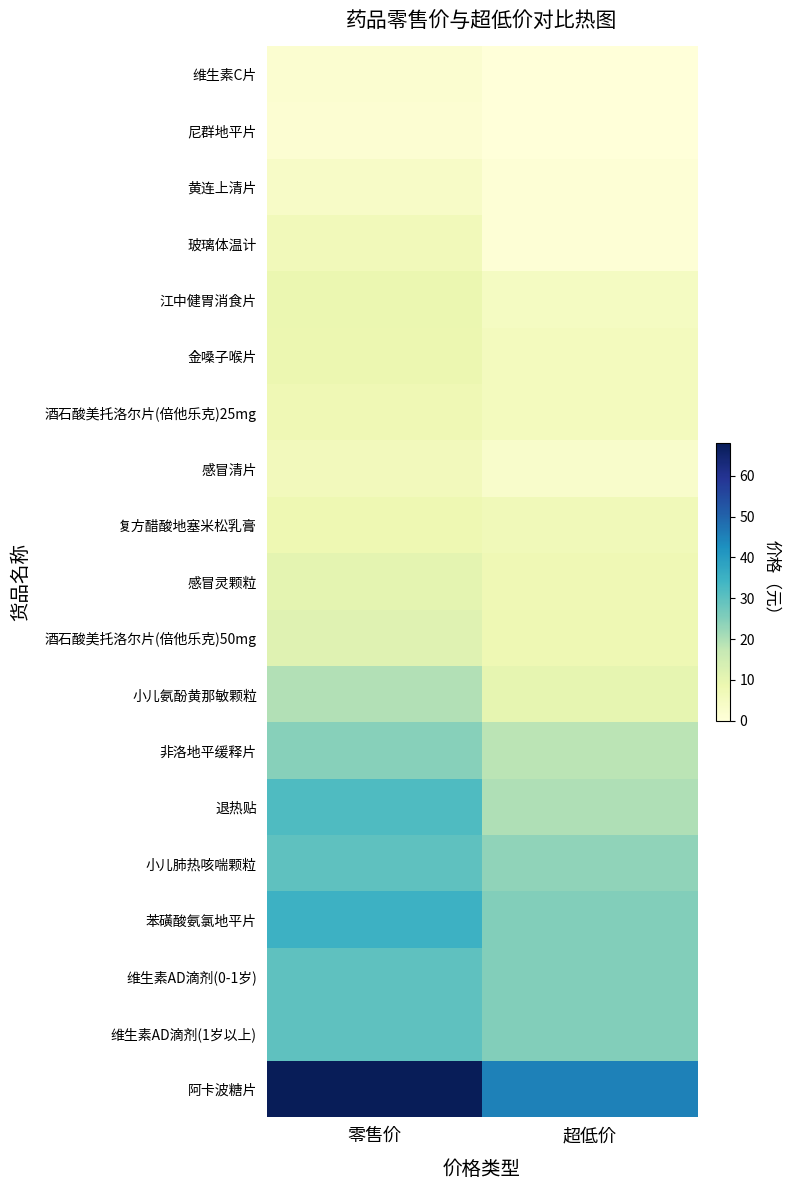

Between 零售价 and 超低价, which series saw the biggest shift?

阿卡波糖片